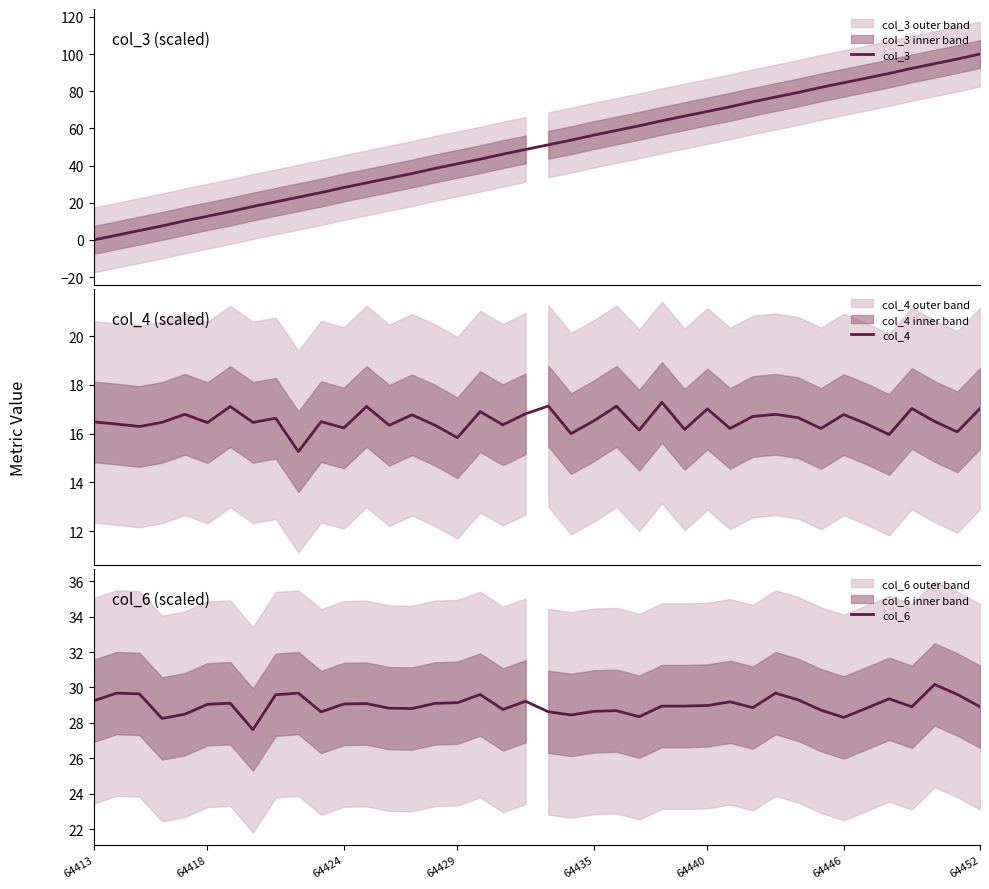

What is the difference between the second highest and second lowest values in the col_4 series?

1.3